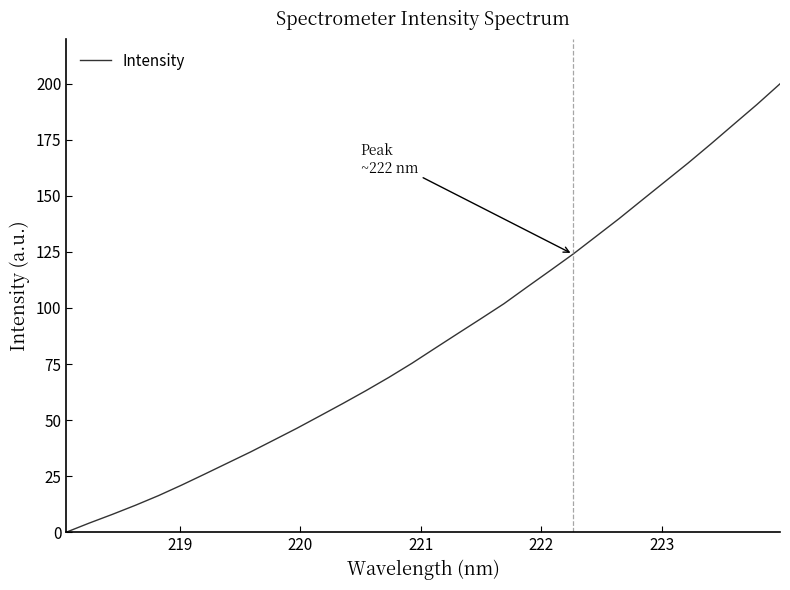

What is the difference between the maximum and minimum values?

200.0